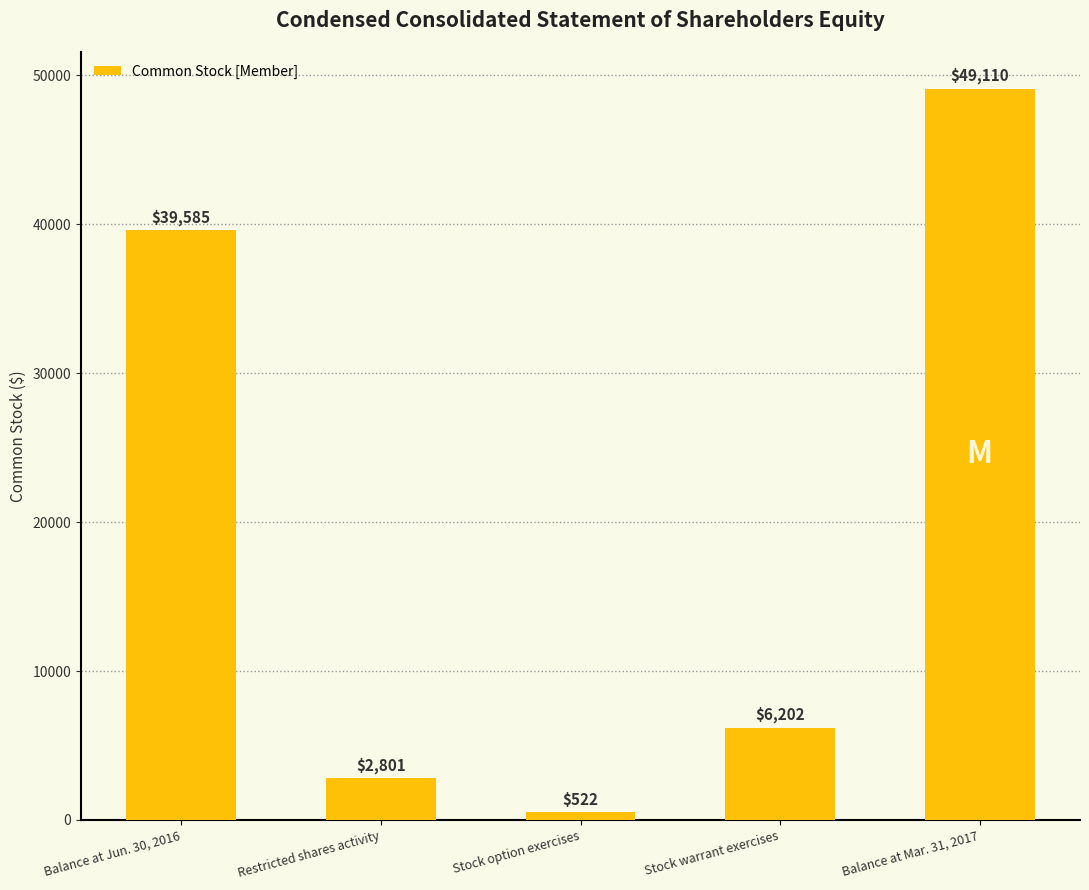

What is the difference between the maximum and minimum values?

48588